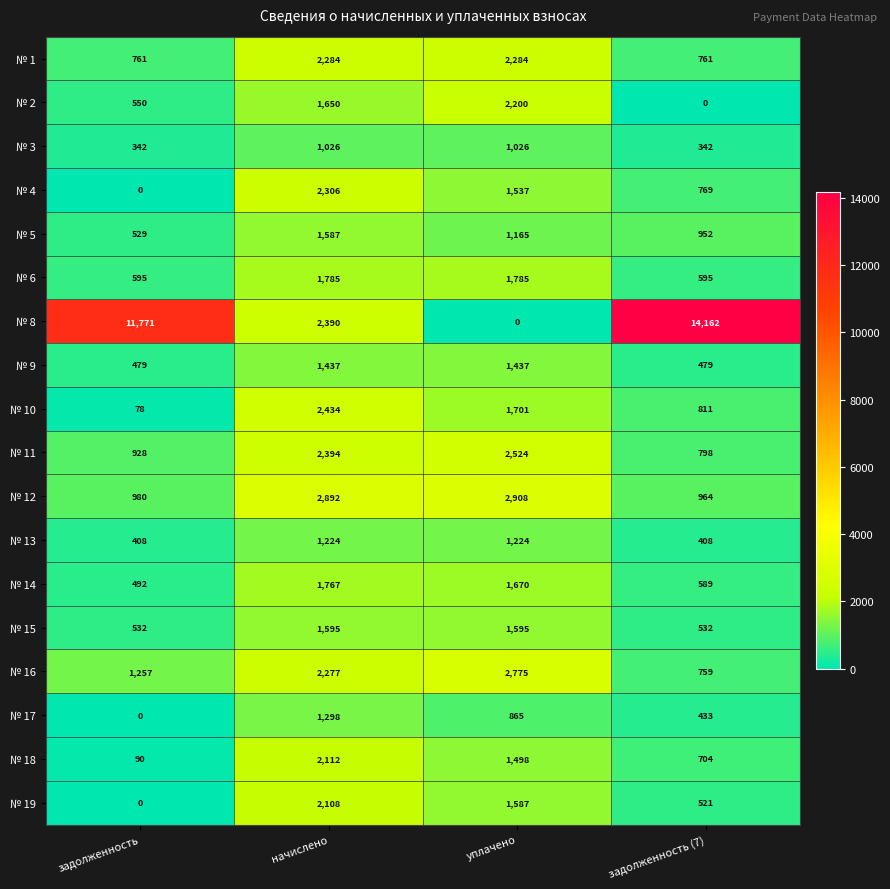

Which series has the largest range (max minus min)?

№ 8